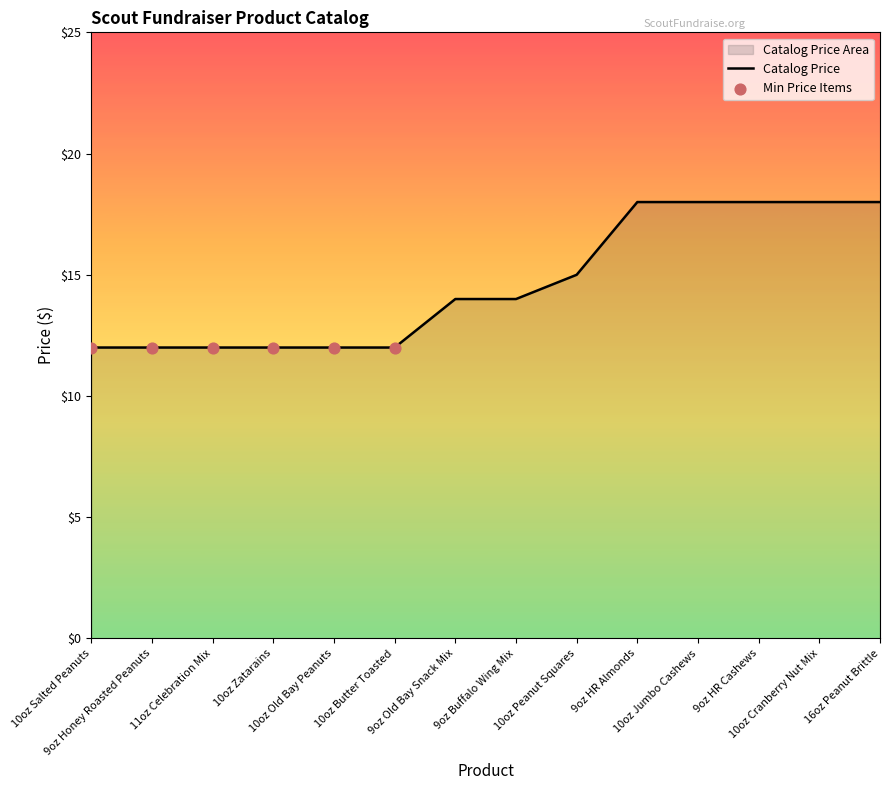

What is the ratio of the value at 10oz Old Bay Peanuts to the value at 9oz Buffalo Wing Mix?

0.9